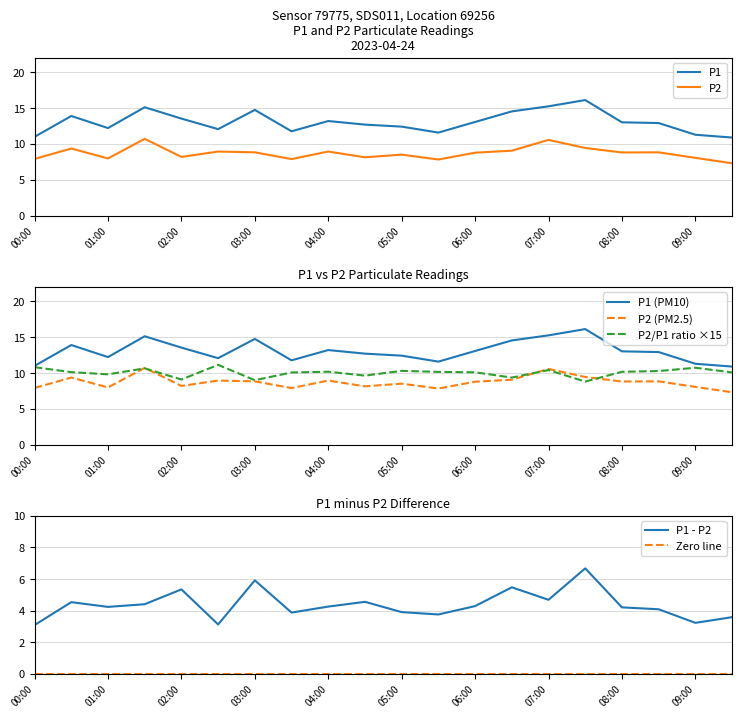

What is the total value across all series at 00:30?

23.2